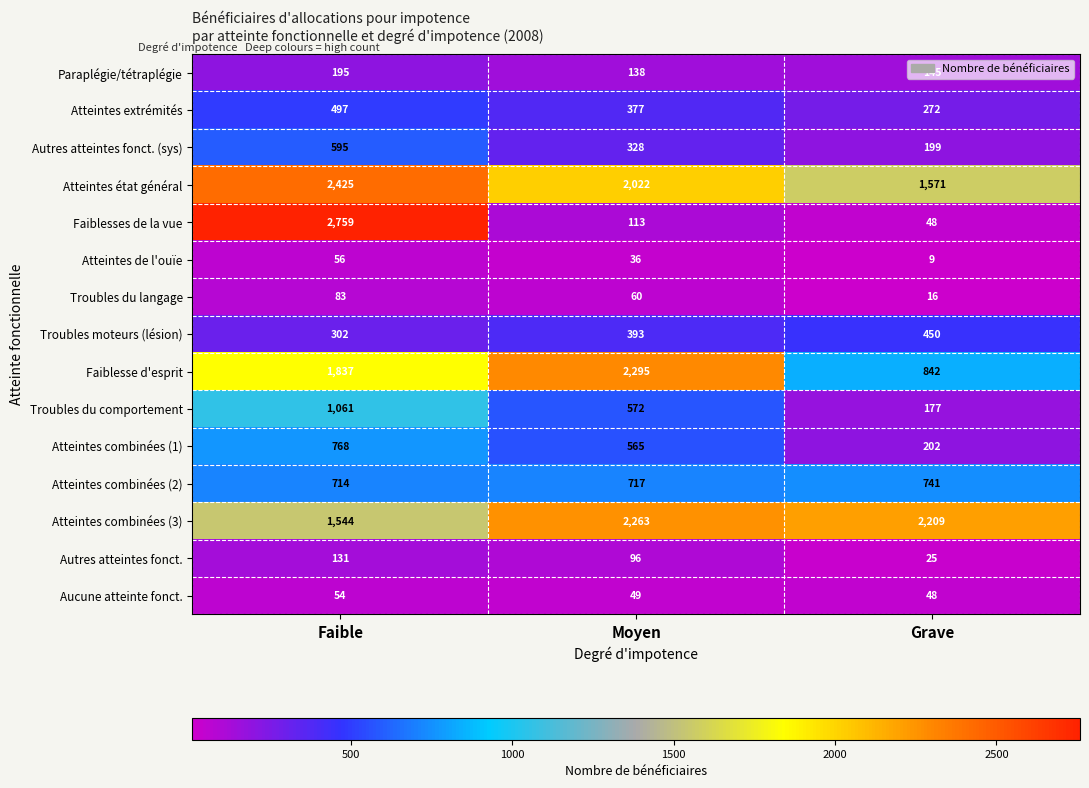

Is it true that Atteintes combinées (2) equals 265 at Faible?

False